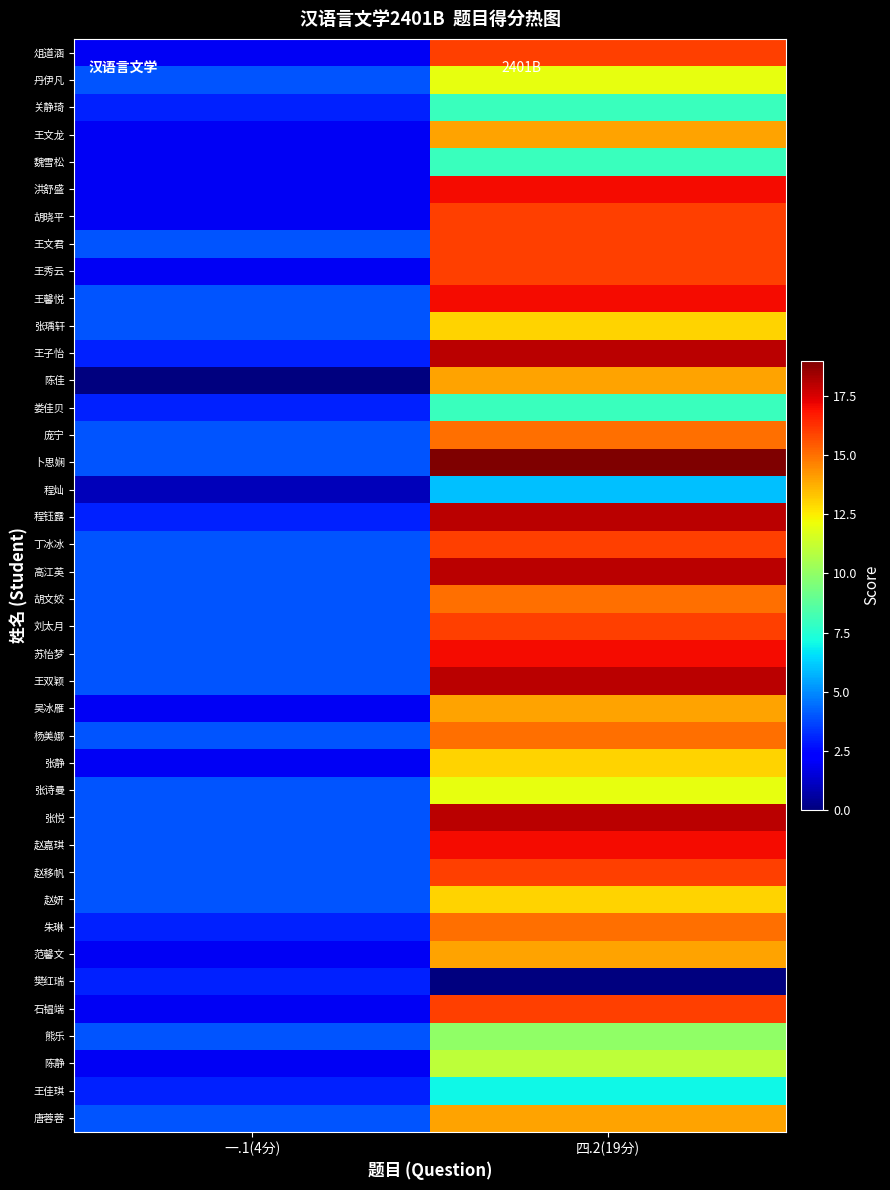

Which series has the largest total across all categories?

卜思娴